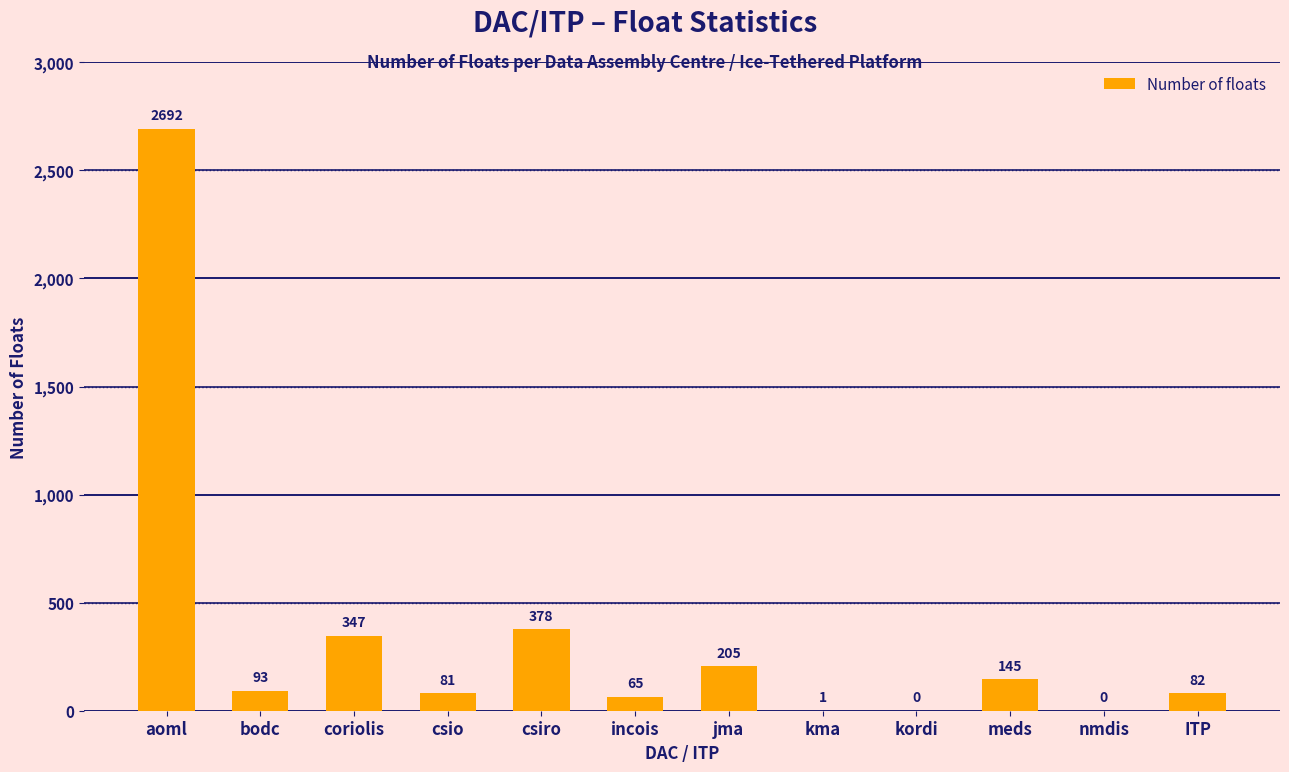

Count the number of data series in this chart.

1